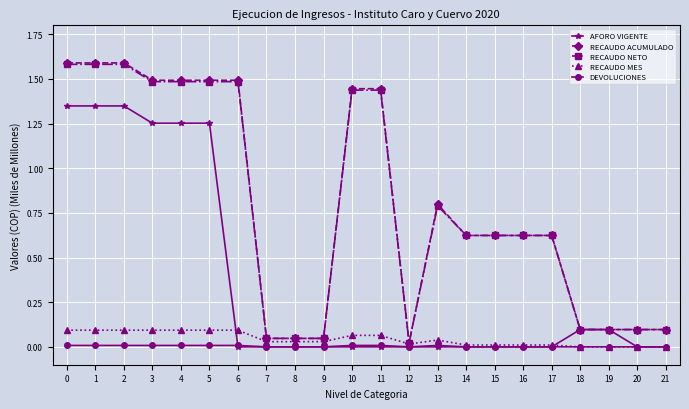

How many lines are shown in the chart?

5